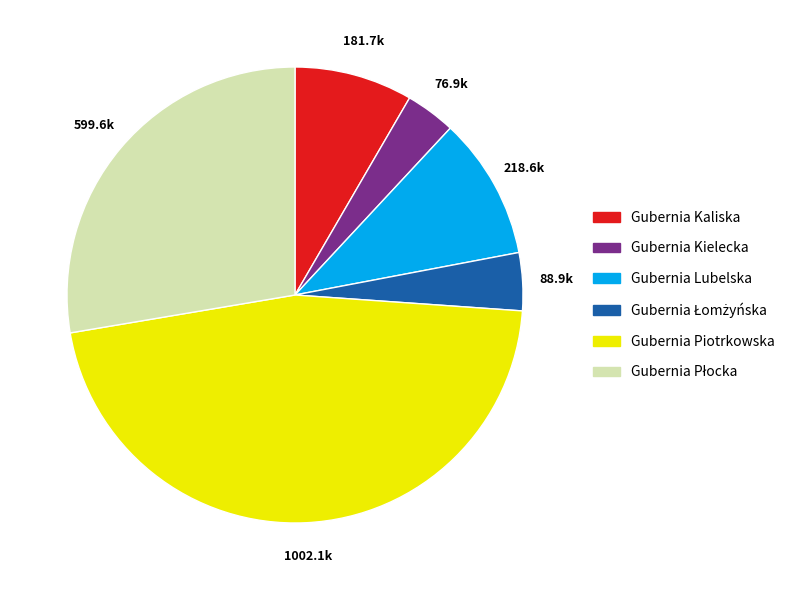

Is it true that Gubernia Piotrkowska is 46% of the pie?

True